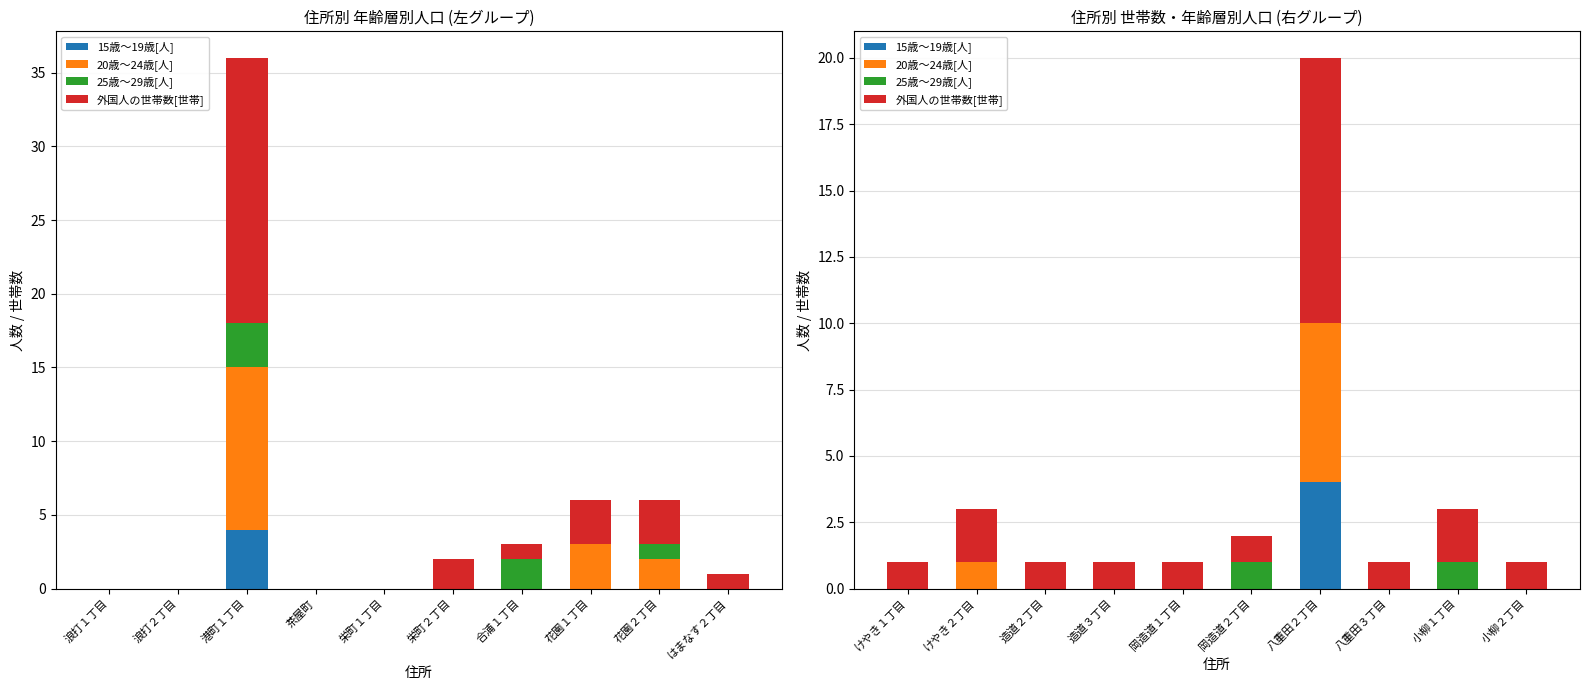

How many 外国人の世帯数[世帯] values are between 1 and 2?

9